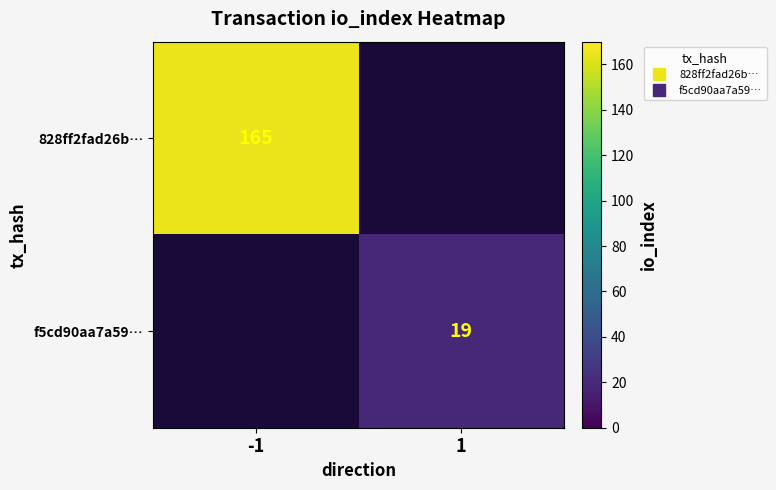

Is it true that f5cd90aa7a59… equals 19.0 at 1?

True